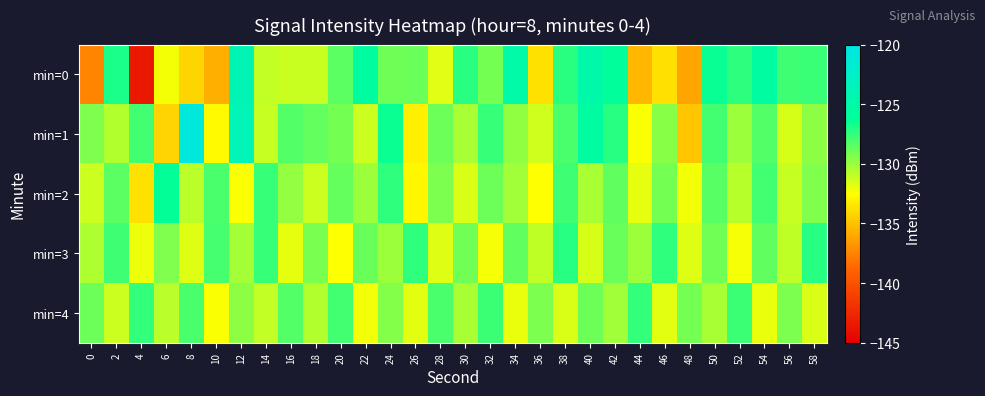

At which category is the sum across all series the highest?

12